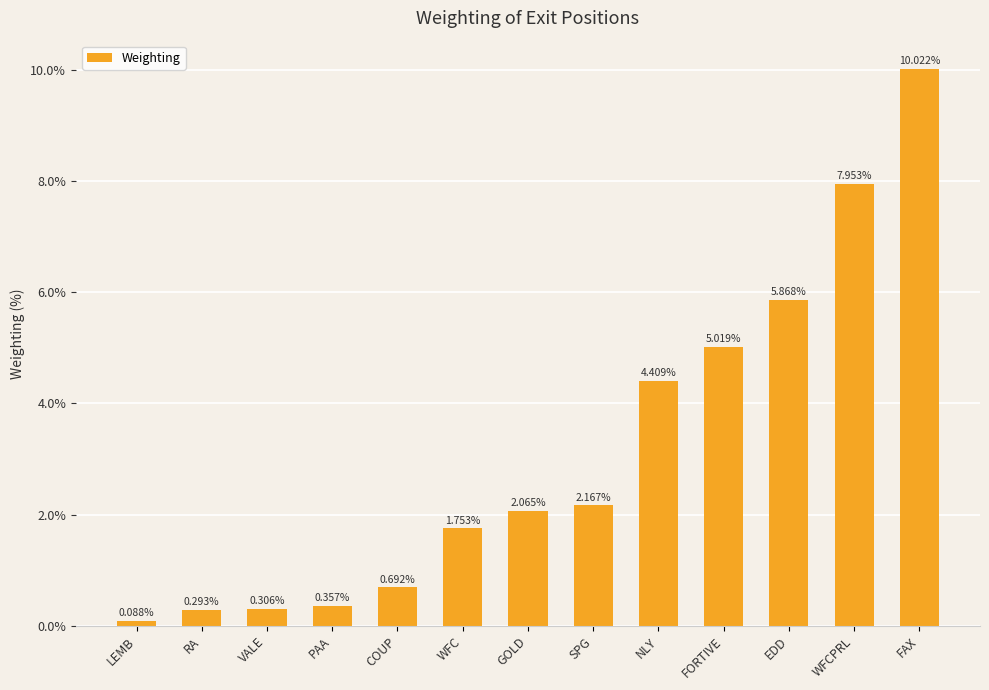

How many data points are less than 2?

6